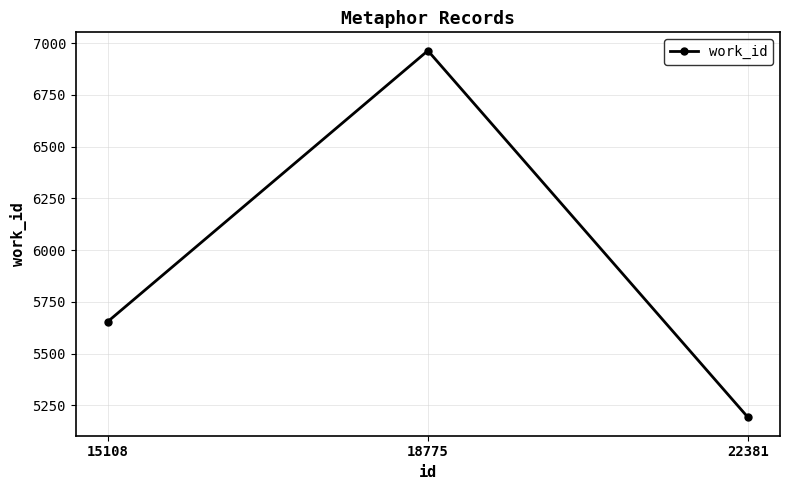

At which category does the chart reach its minimum across all series?

22381